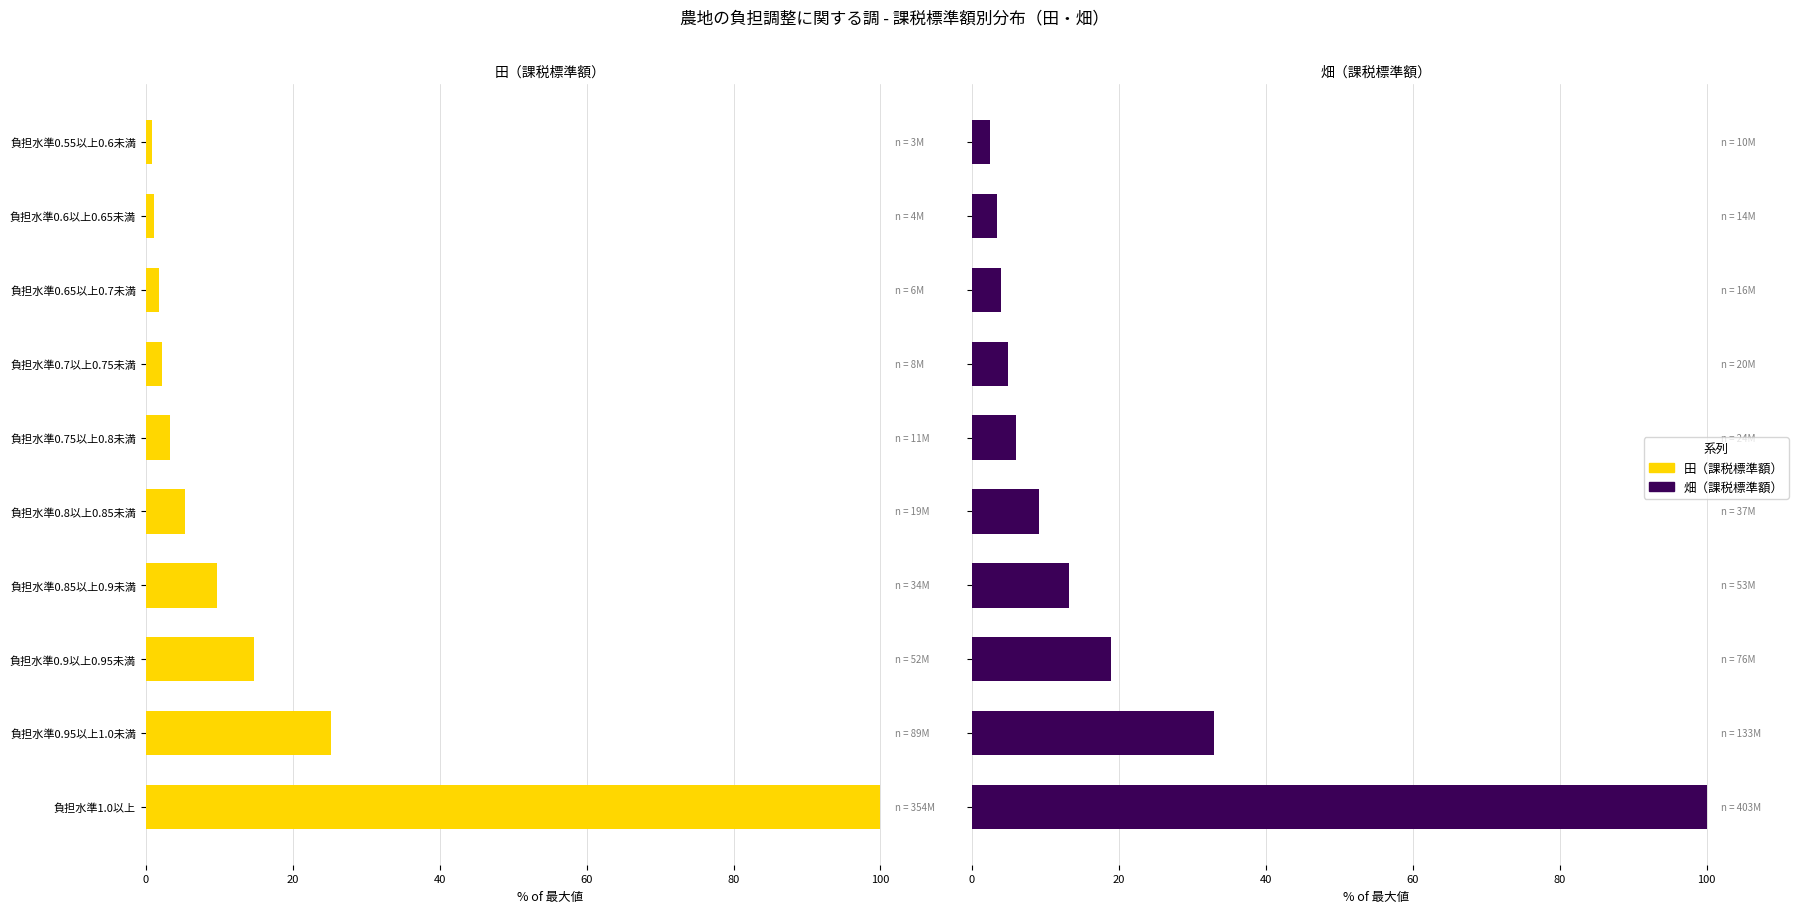

At which category does the chart reach its minimum across all series?

負担水準0.55以上0.6未満